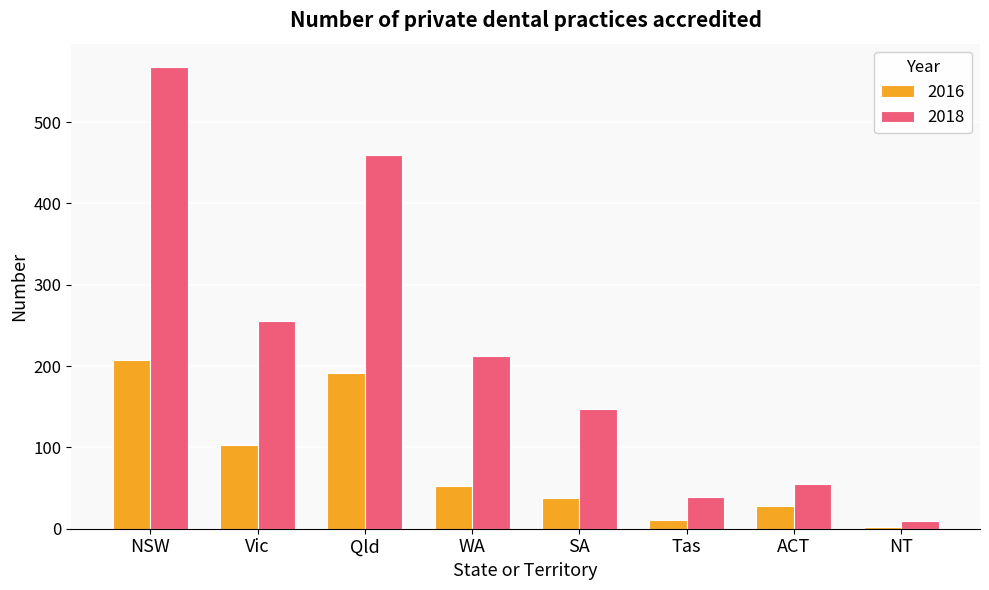

What is the average value of the 2016 series?

79